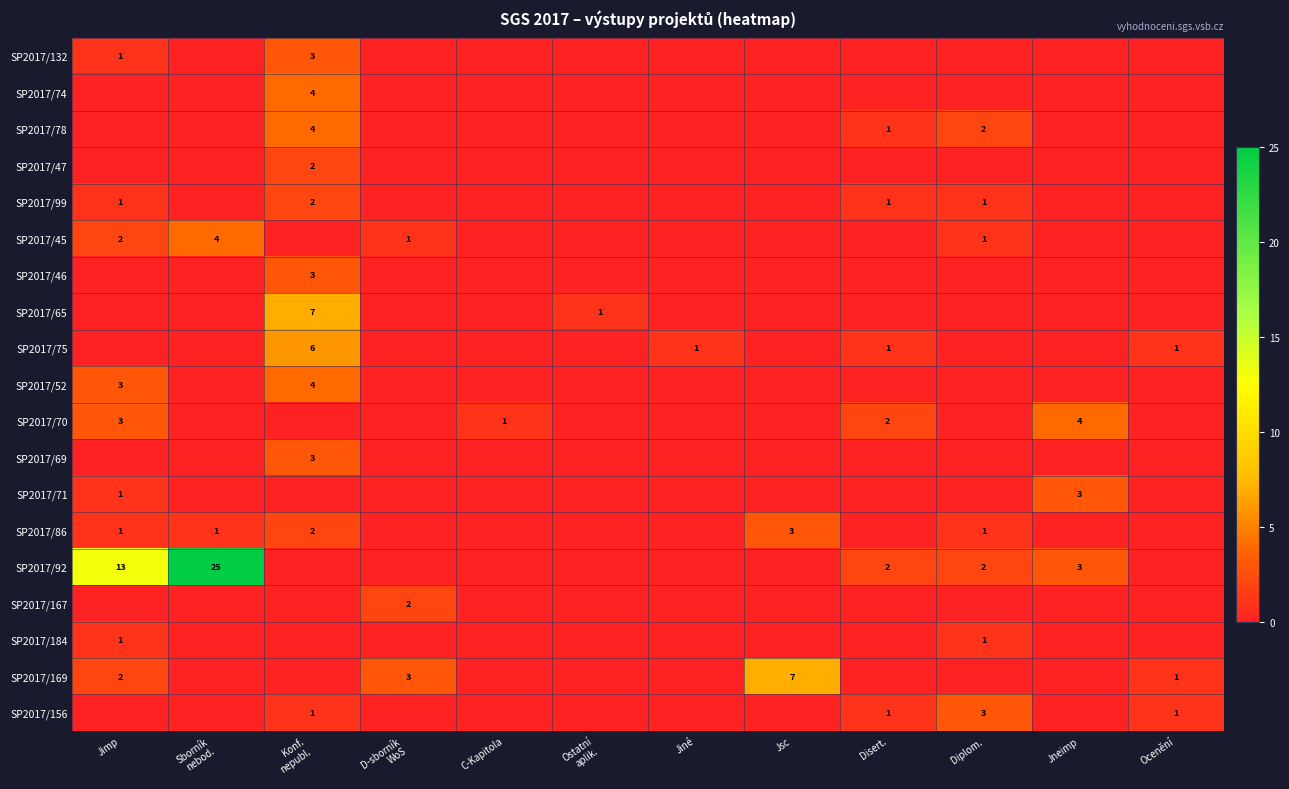

What is the difference between the highest and lowest values at Diplom.?

3